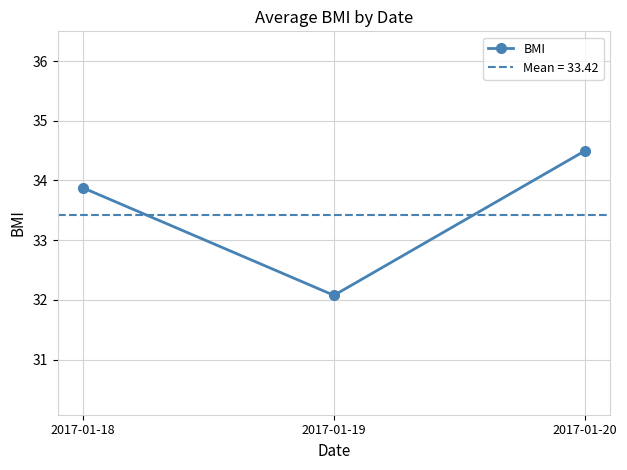

Between 2017-01-19 and 2017-01-18, which is larger?

2017-01-18